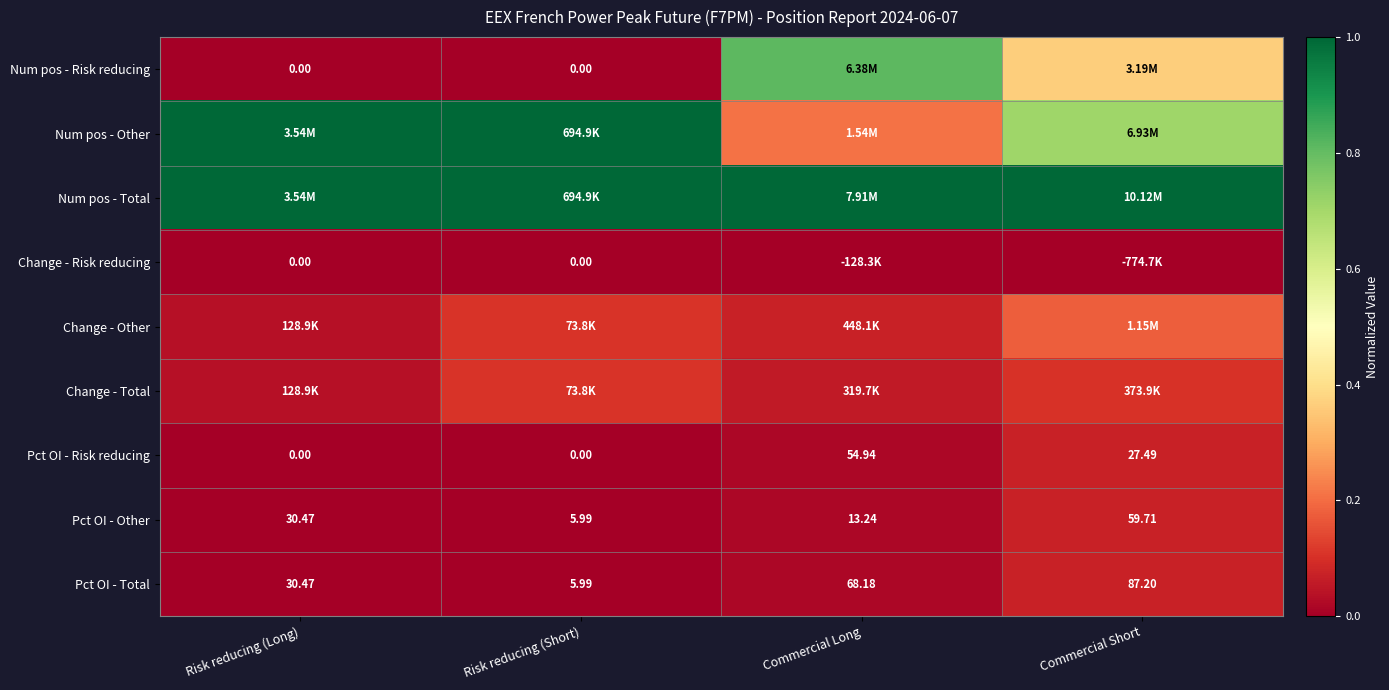

At which label is Pct OI - Other closest to 32?

Risk reducing (Long)